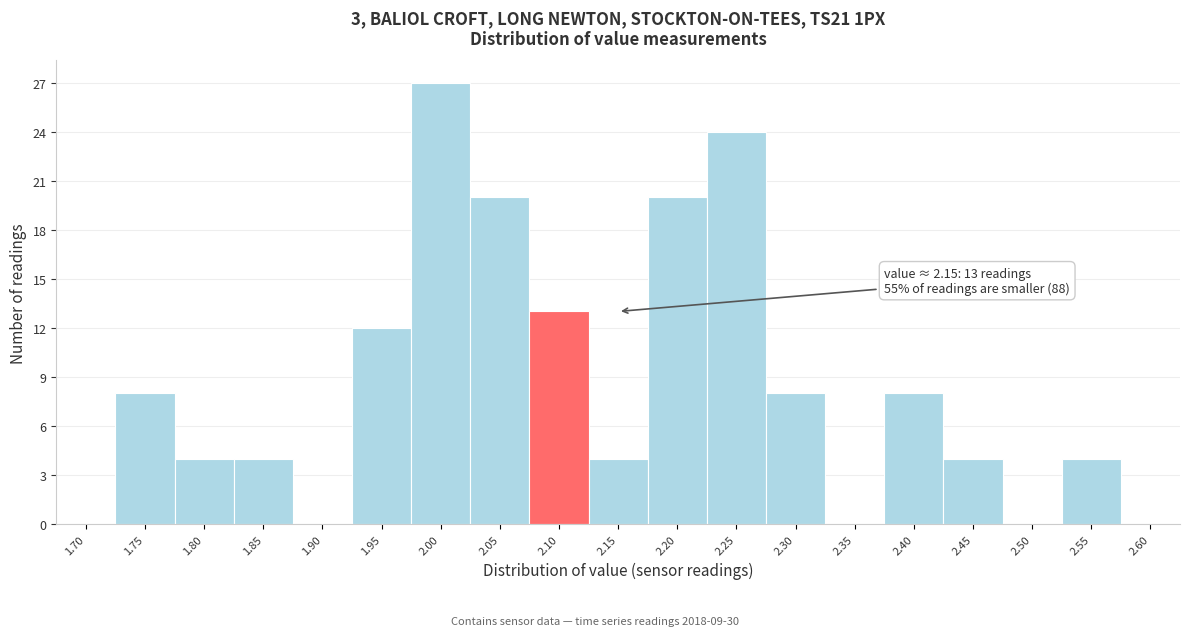

Reading left to right, what are all the values shown in this chart?

1.70=0	1.75=8	1.80=4	1.85=4	1.90=0	1.95=12	2.00=27	2.05=20	2.10=13	2.15=4	2.20=20	2.25=24	2.30=8	2.35=0	2.40=8	2.45=4	2.50=0	2.55=4	2.60=0